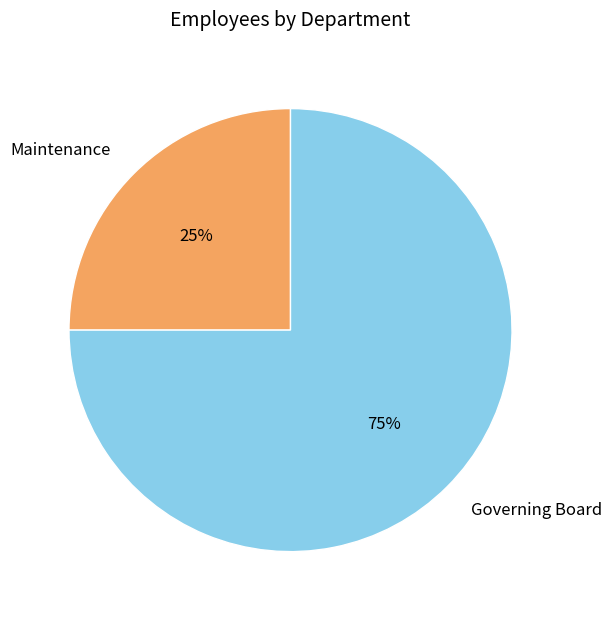

To the nearest percent, what is the difference between the largest and smallest slice percentages?

50%